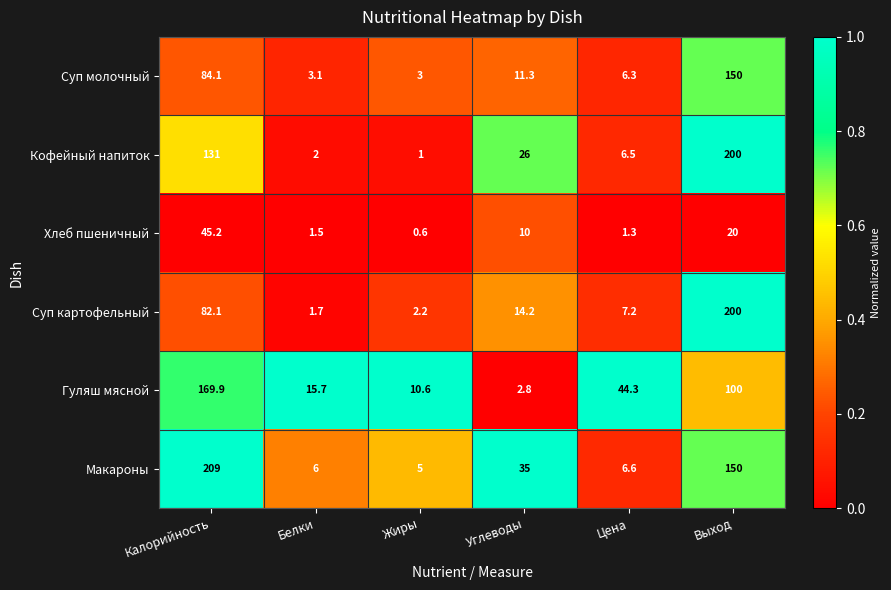

Which label corresponds to the largest value in the chart?

Калорийность